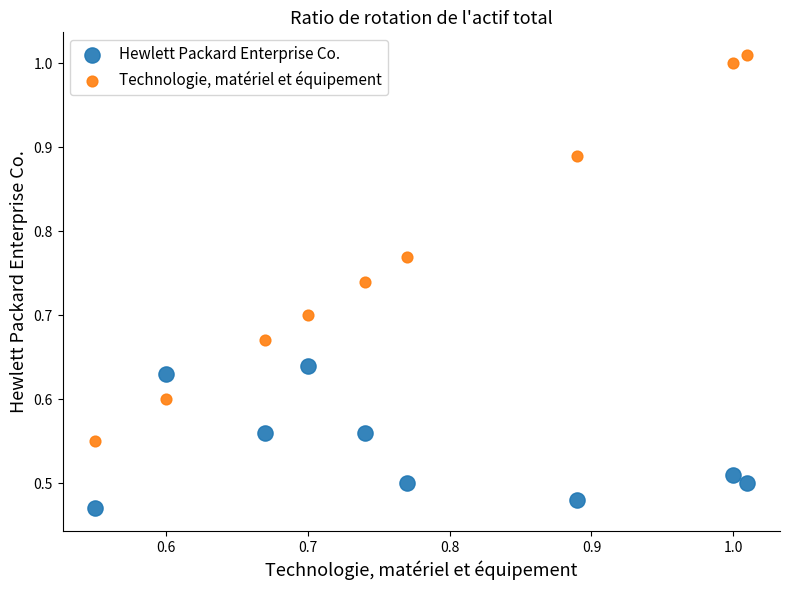

Which series has the widest spread of Y values?

Technologie, matériel et équipement